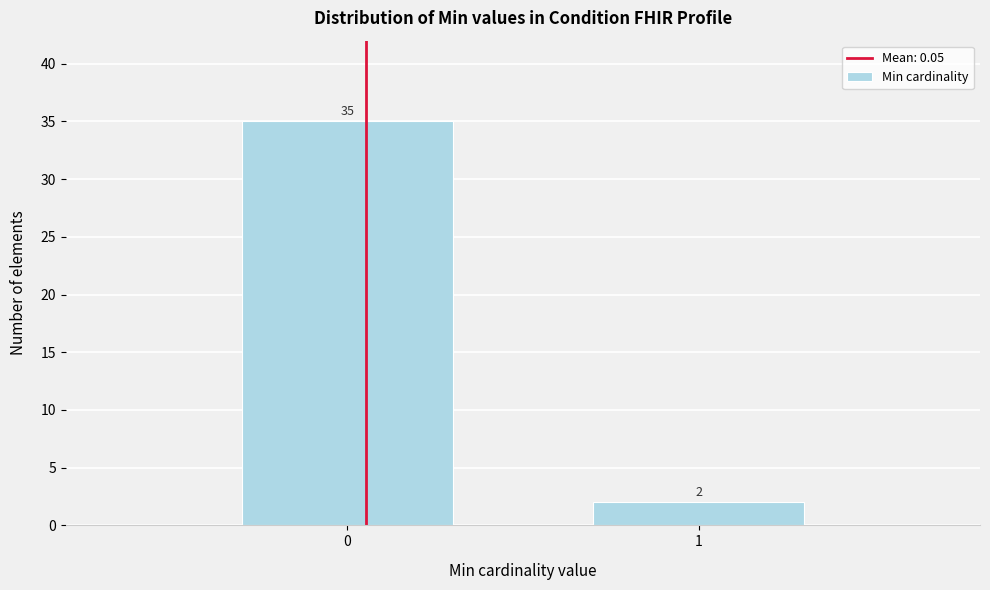

Reading left to right, extract all data points from this chart.

0=35	1=2